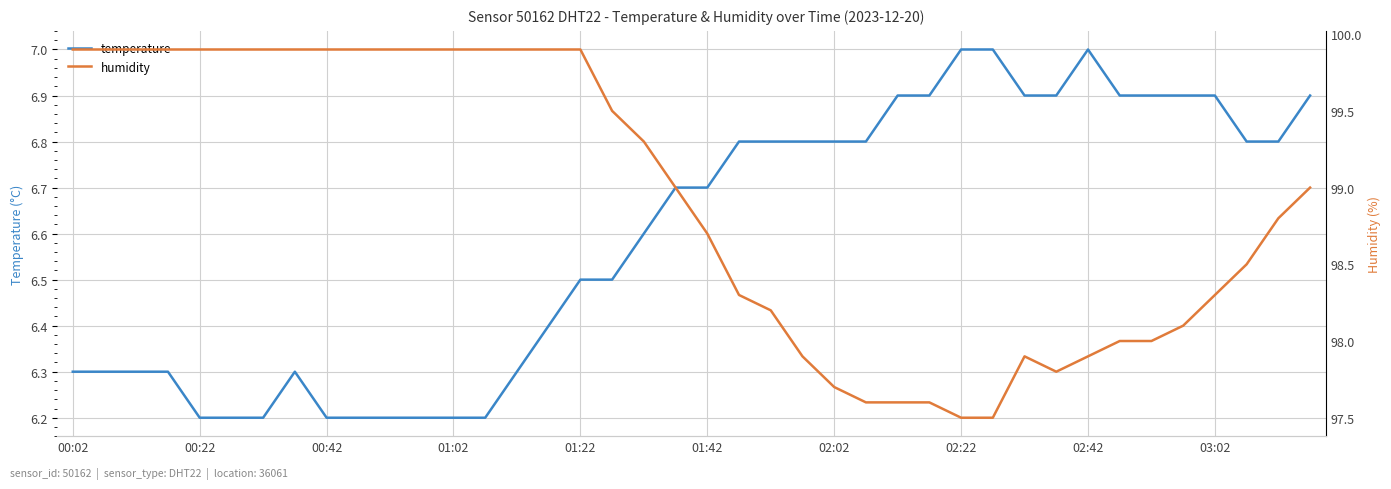

The value of temperature at 01:42 is 6.7. True or false?

True